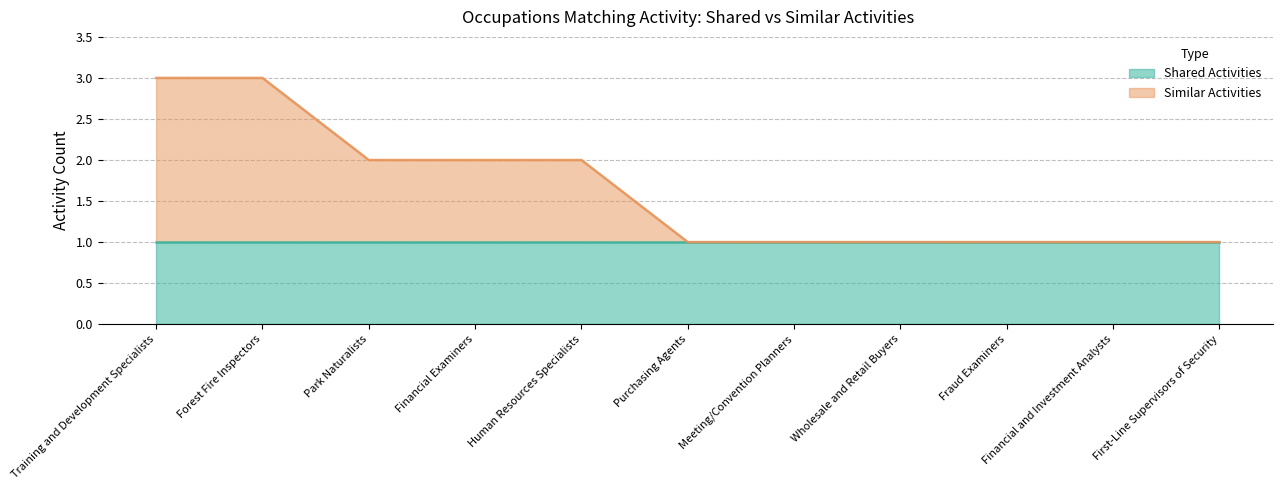

Reading left to right, extract all data points from this chart.

3	3	2	2	2	1	1	1	1	1	1